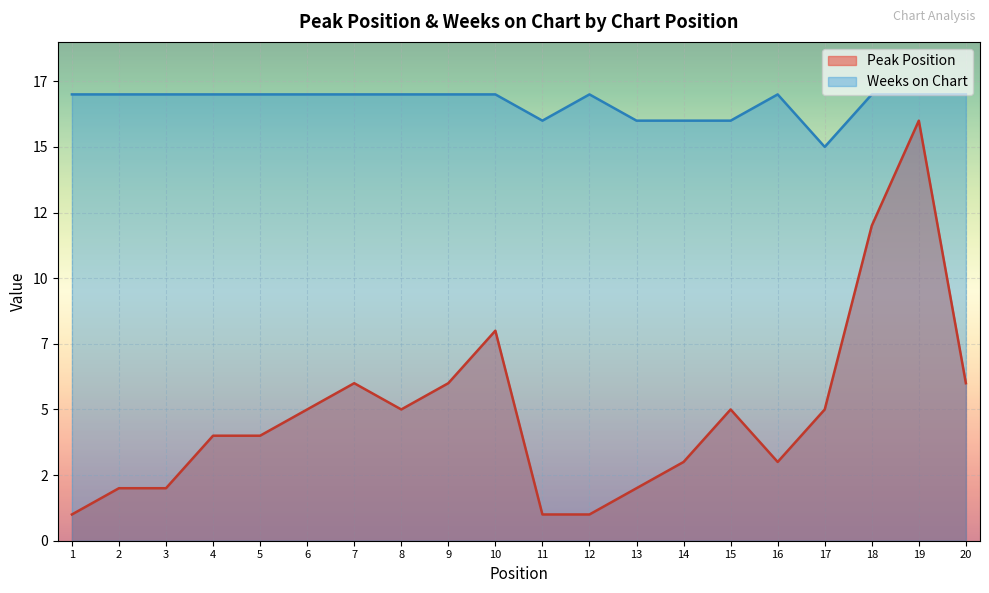

Reading right to left, extract all data points from this chart.

Peak Position: 20=6	19=16	18=12	17=5	16=3	15=5	14=3	13=2	12=1	11=1	10=8	9=6	8=5	7=6	6=5	5=4	4=4	3=2	2=2	1=1
Weeks on Chart: 20=17	19=17	18=17	17=15	16=17	15=16	14=16	13=16	12=17	11=16	10=17	9=17	8=17	7=17	6=17	5=17	4=17	3=17	2=17	1=17